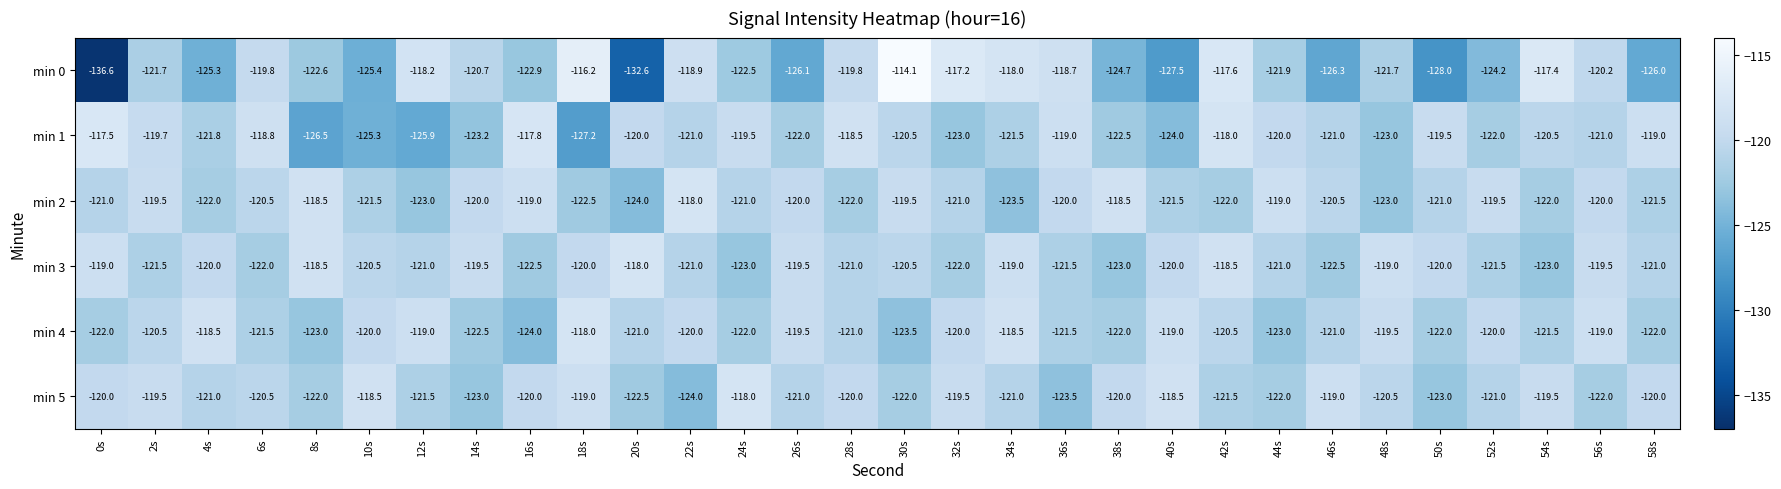

What is the approximate value of min 4 at 14s?

-122.5